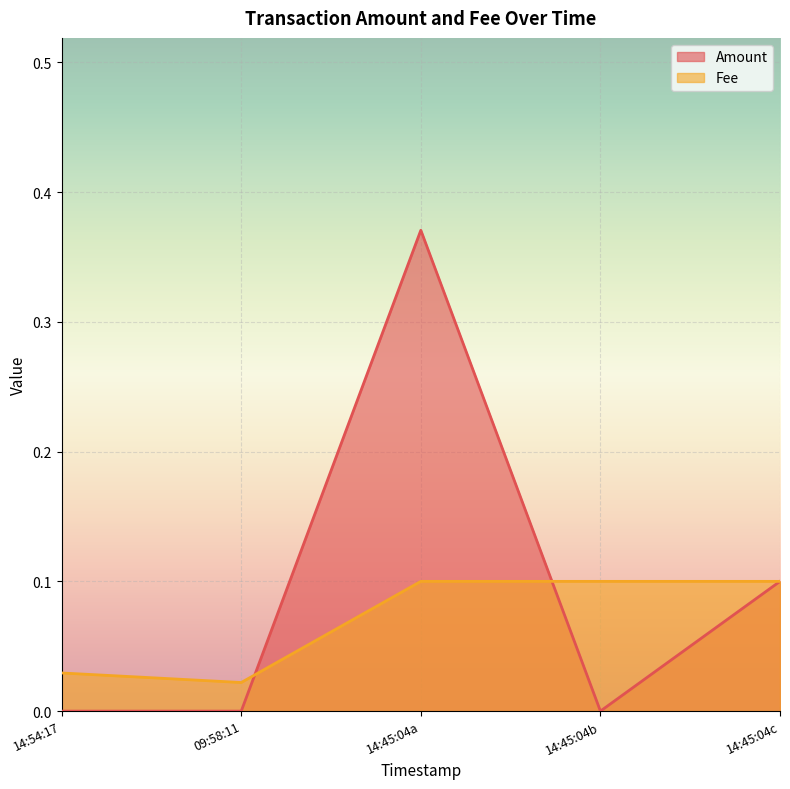

How many categories are shown in the chart?

5